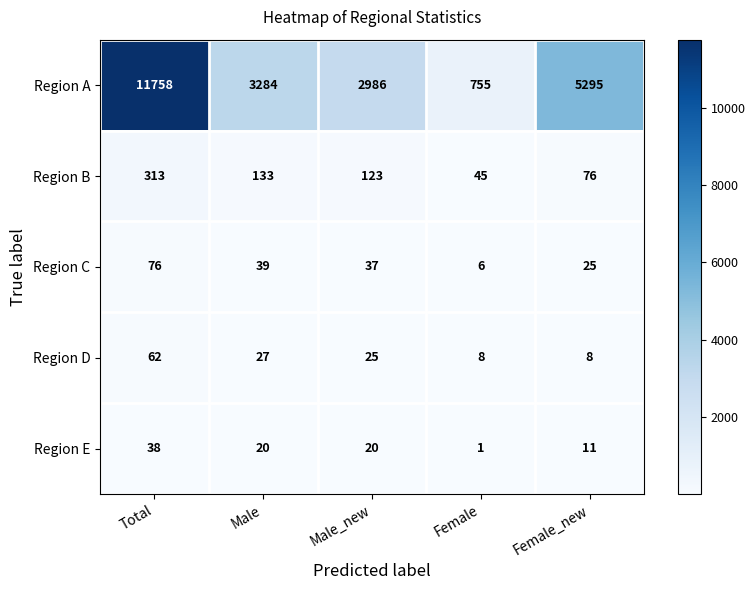

What is the difference between the highest and lowest values at Male?

3264